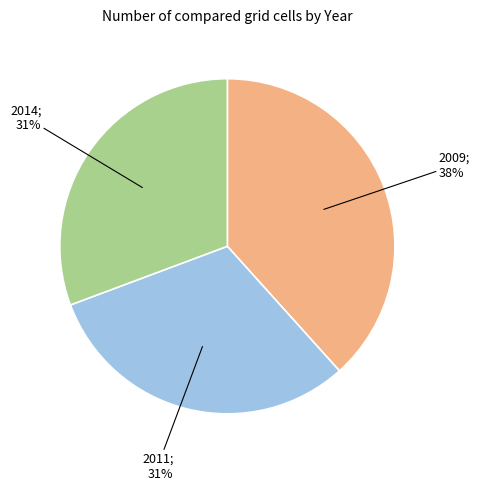

Does any single category account for the majority?

No